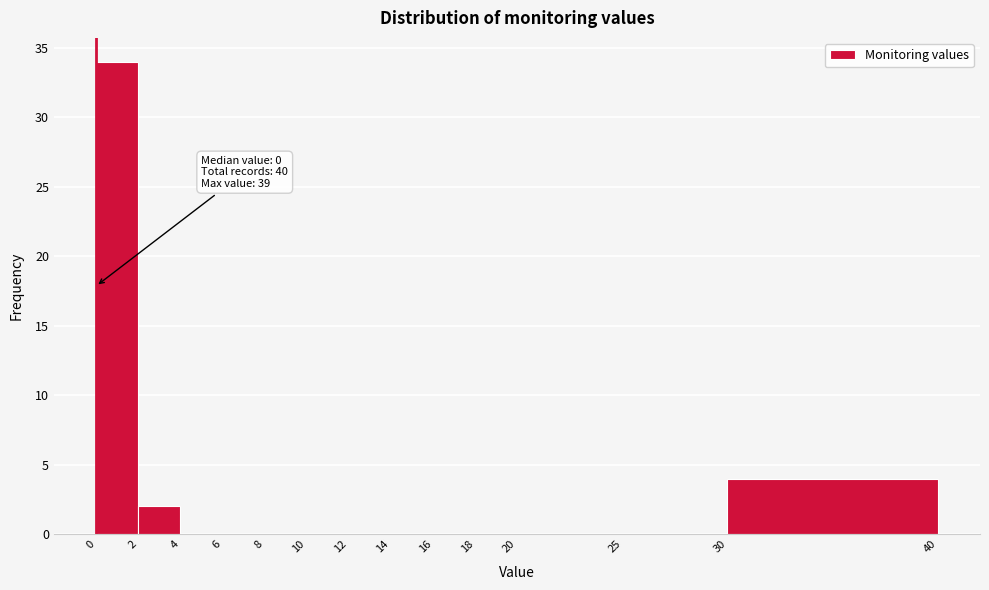

Which range on the x-axis has the tallest bar?

0 to 2